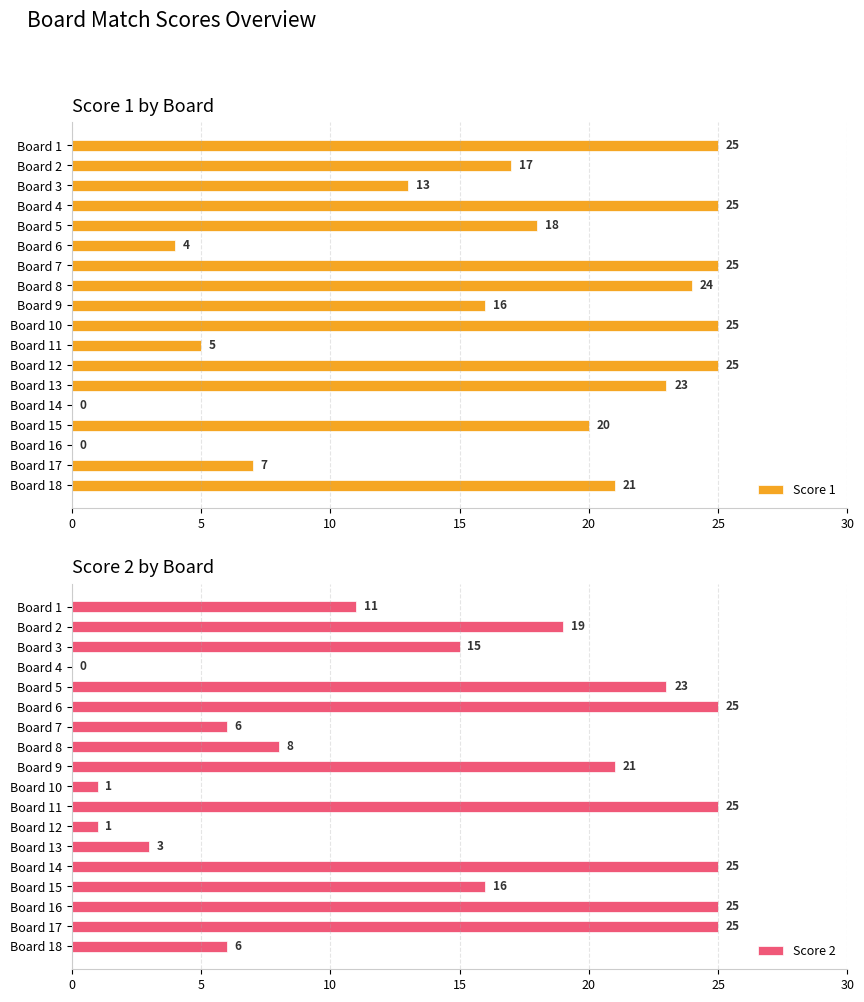

Read the Score 1 value at Board 17.

7